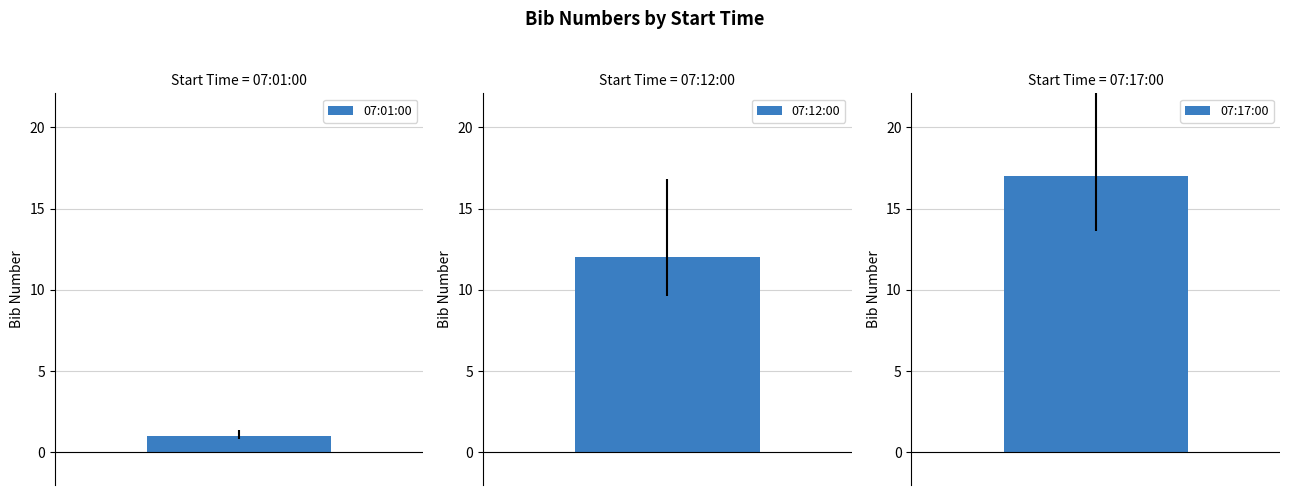

What position from the right is 07:01:00?

3